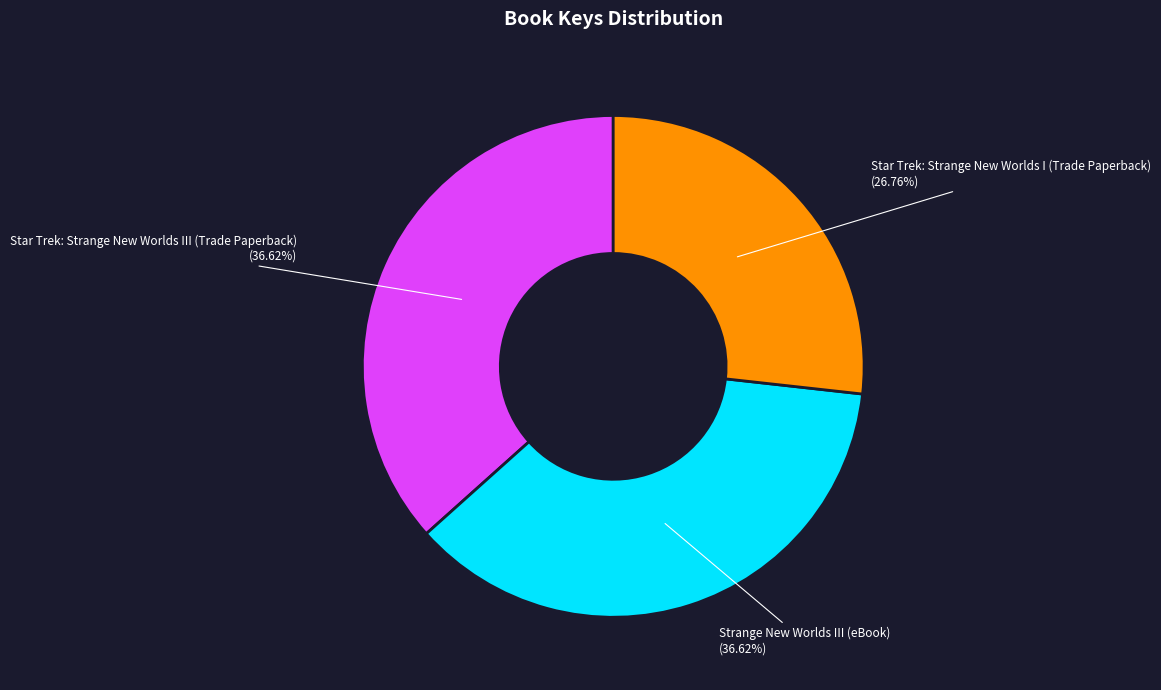

Which category has the smallest portion of the pie?

Star Trek: Strange New Worlds I (Trade Paperback)